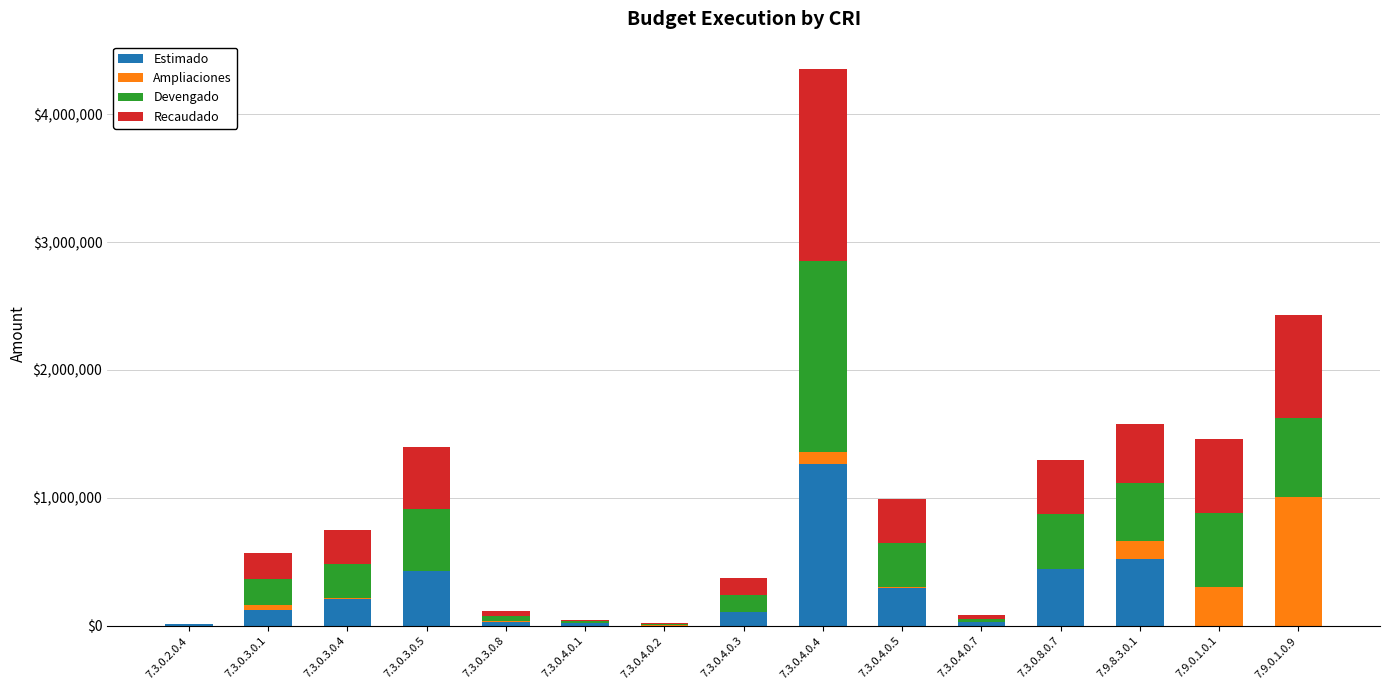

Does the chart contain stacked bars?

Yes